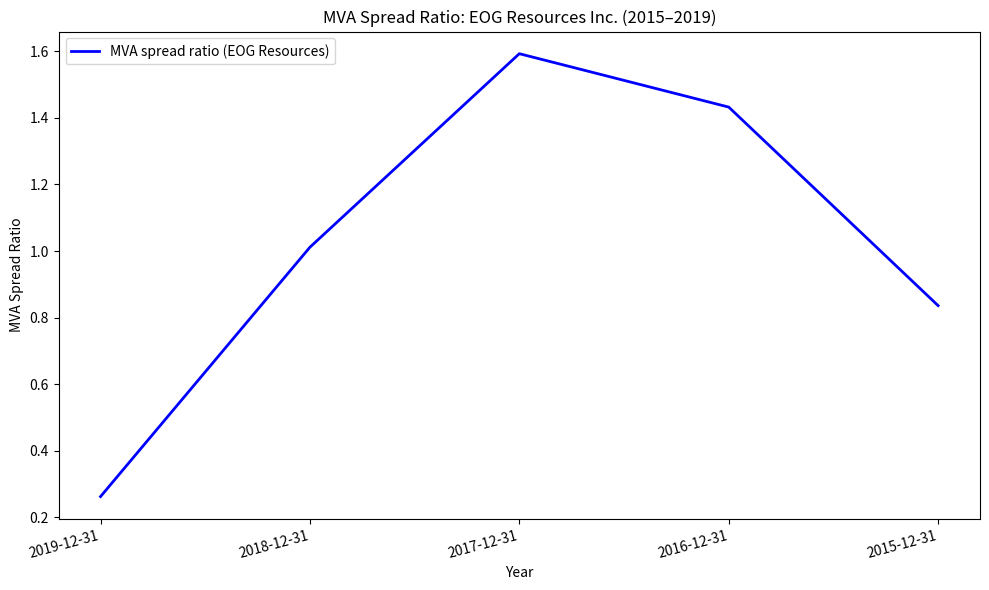

The chart shows a value of 0.6 at 2018-12-31. True or false?

False